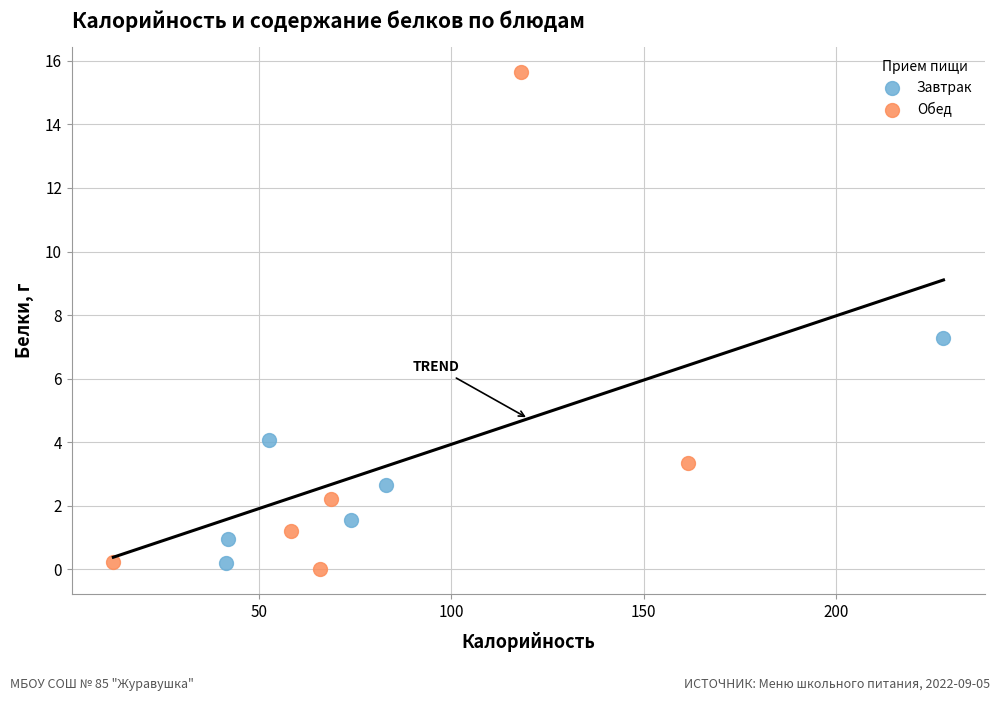

Which series has the widest spread of Y values?

Обед